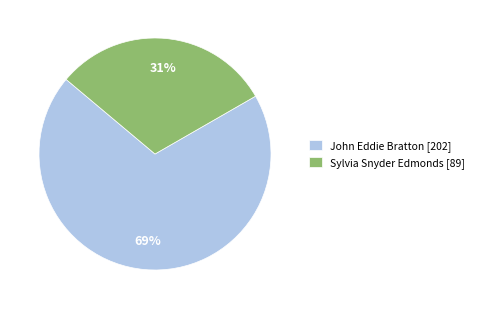

What is the largest slice in the pie chart?

John Eddie Bratton [202]